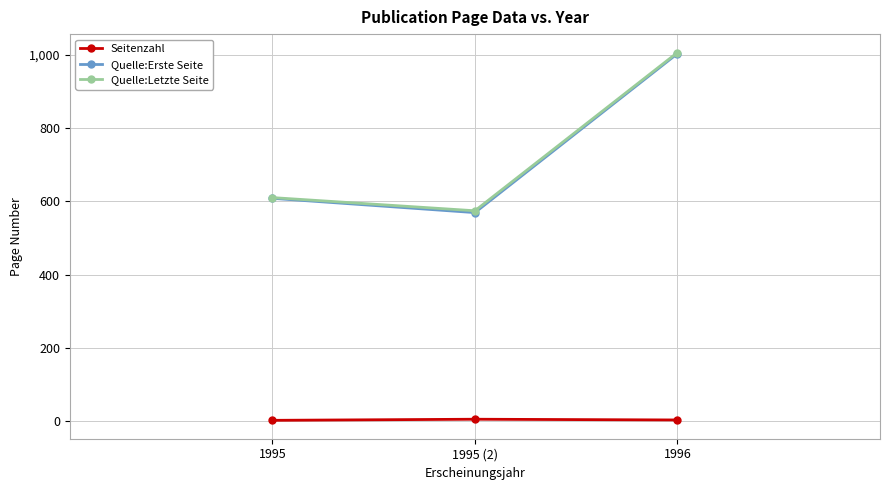

At which category is the sum across all series the highest?

1996